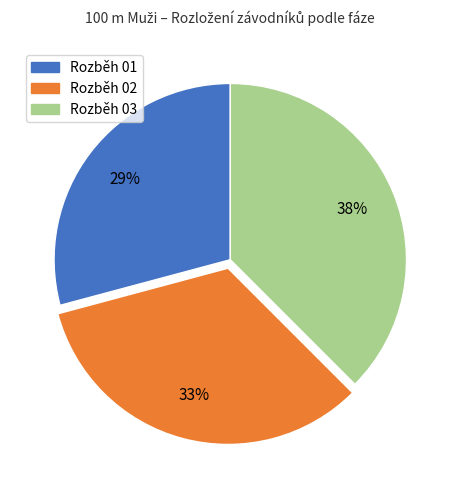

The Rozběh 02 slice represents 45% of the pie. True or false?

False